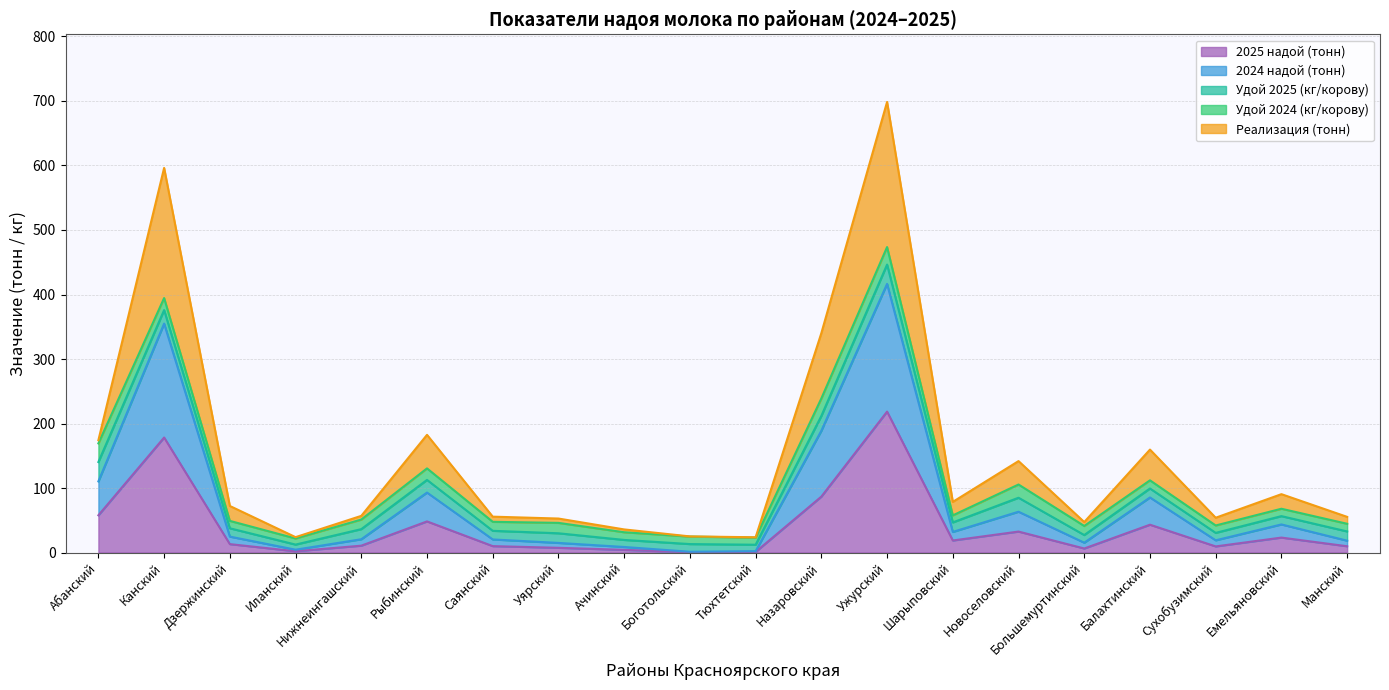

What are all the series names shown in the legend?

2025 надой (тонн), 2024 надой (тонн), Удой 2025 (кг/корову), Удой 2024 (кг/корову), Реализация (тонн)